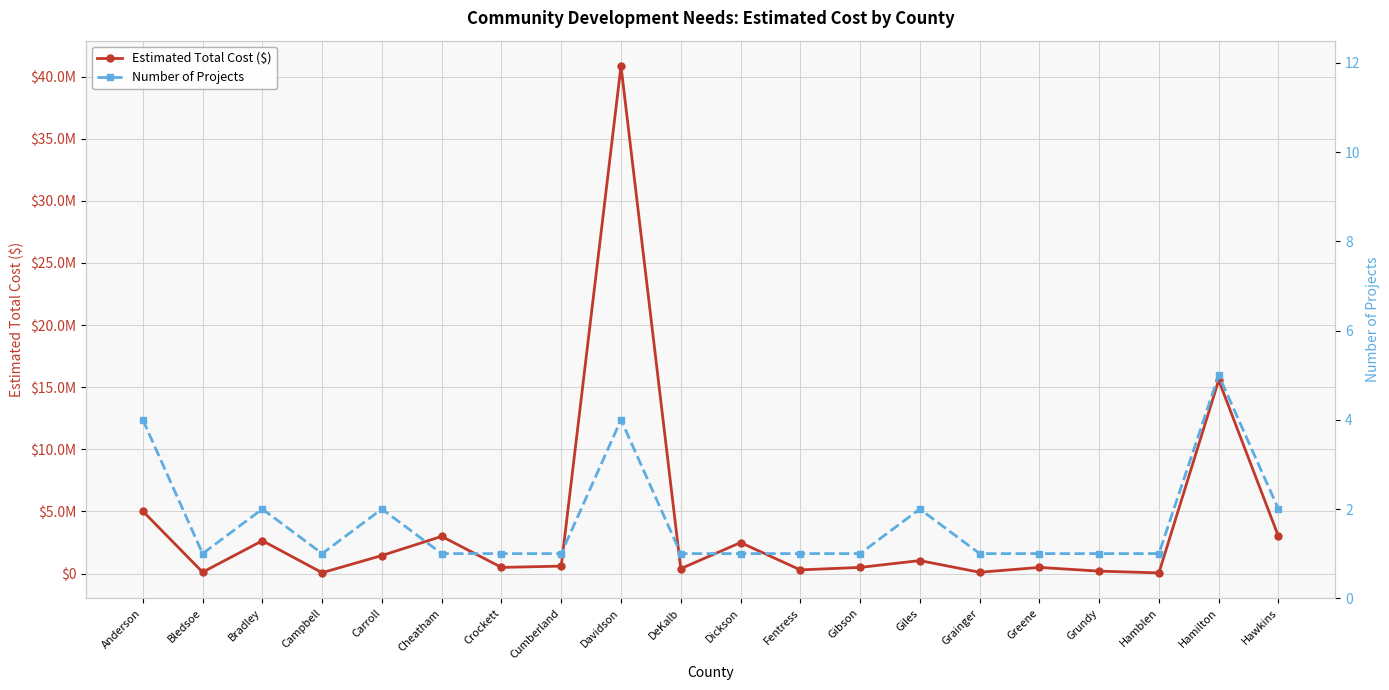

What is the difference between the second highest and minimum values in the Number of Projects series?

3